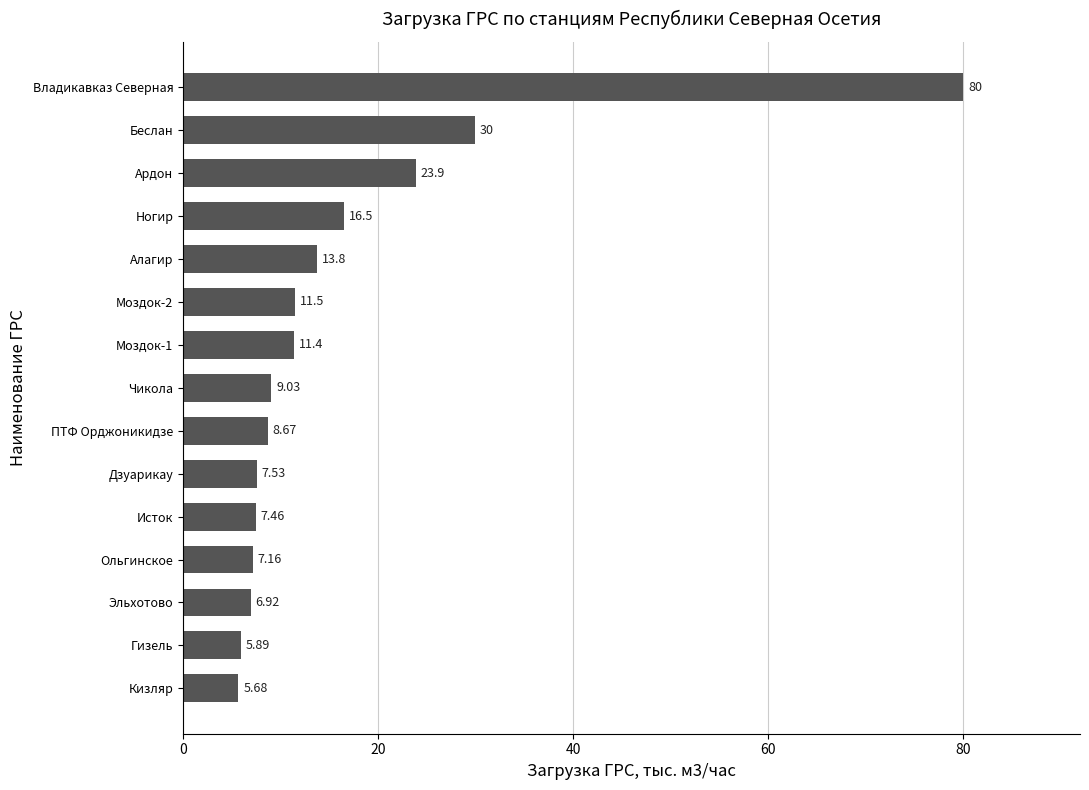

What is the sum of the values at Ардон and Моздок-2?

35.4